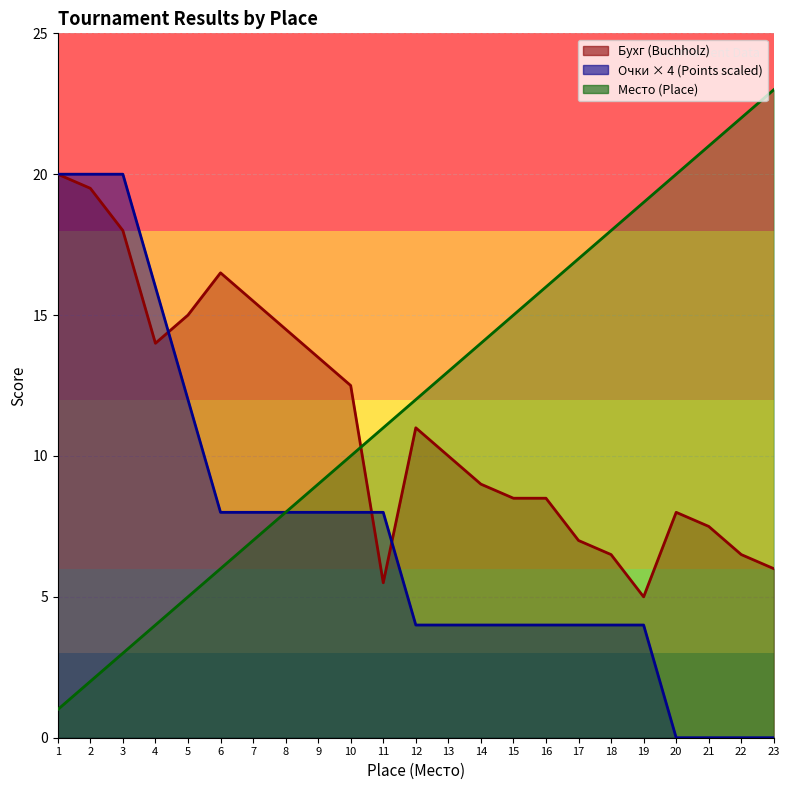

At which category is the sum across all series the highest?

2